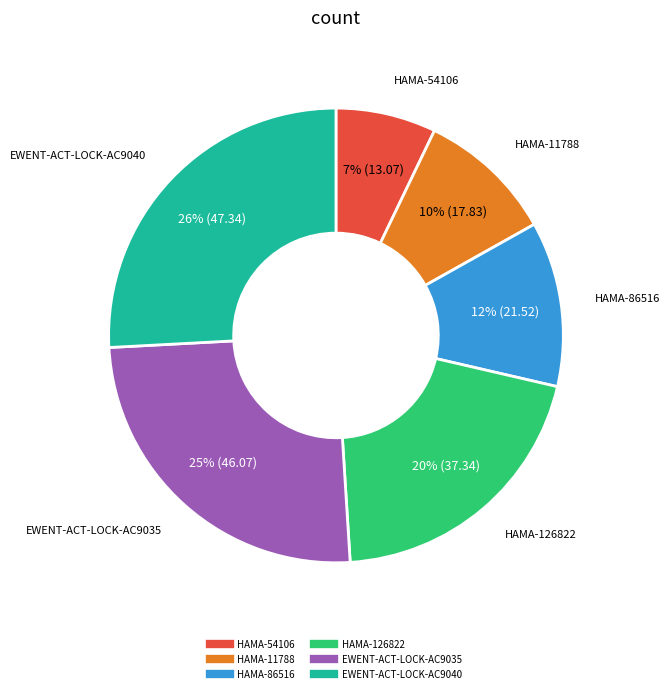

To the nearest percent, what portion does EWENT-ACT-LOCK-AC9035 represent?

25%